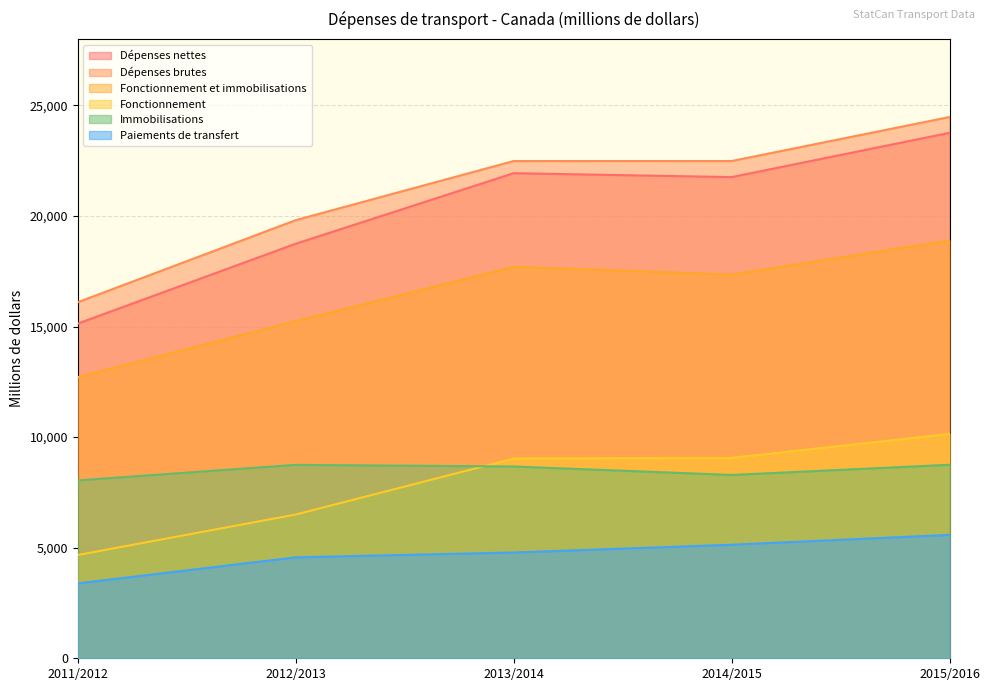

What is the label of the 1st point from the right?

2015/2016